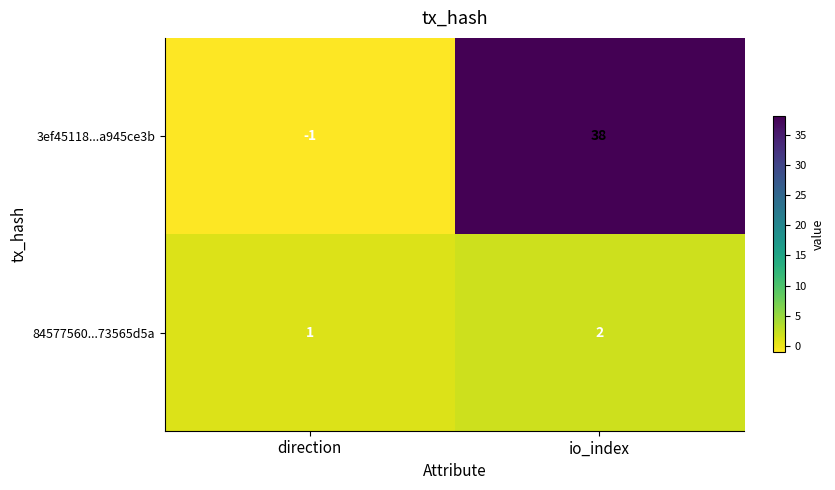

How many data points does each series have?

2